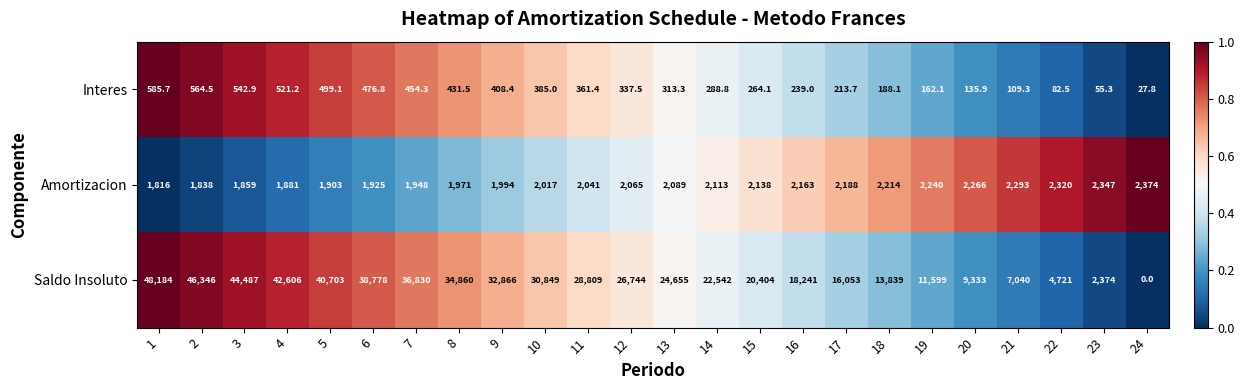

What is the total value across all series at 8?

37262.5